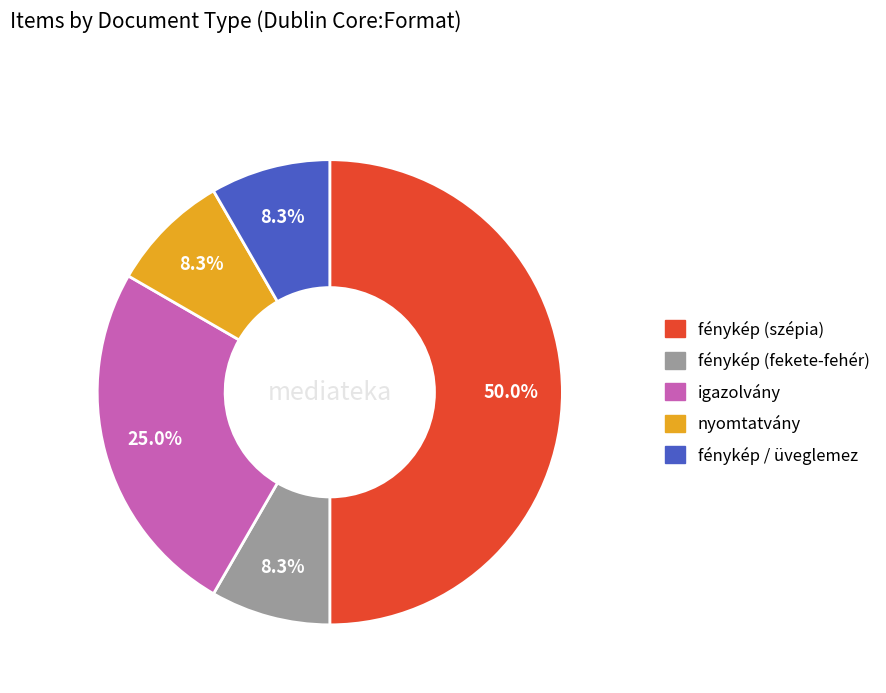

How much of the chart is everything except nyomtatvány?

91.7%